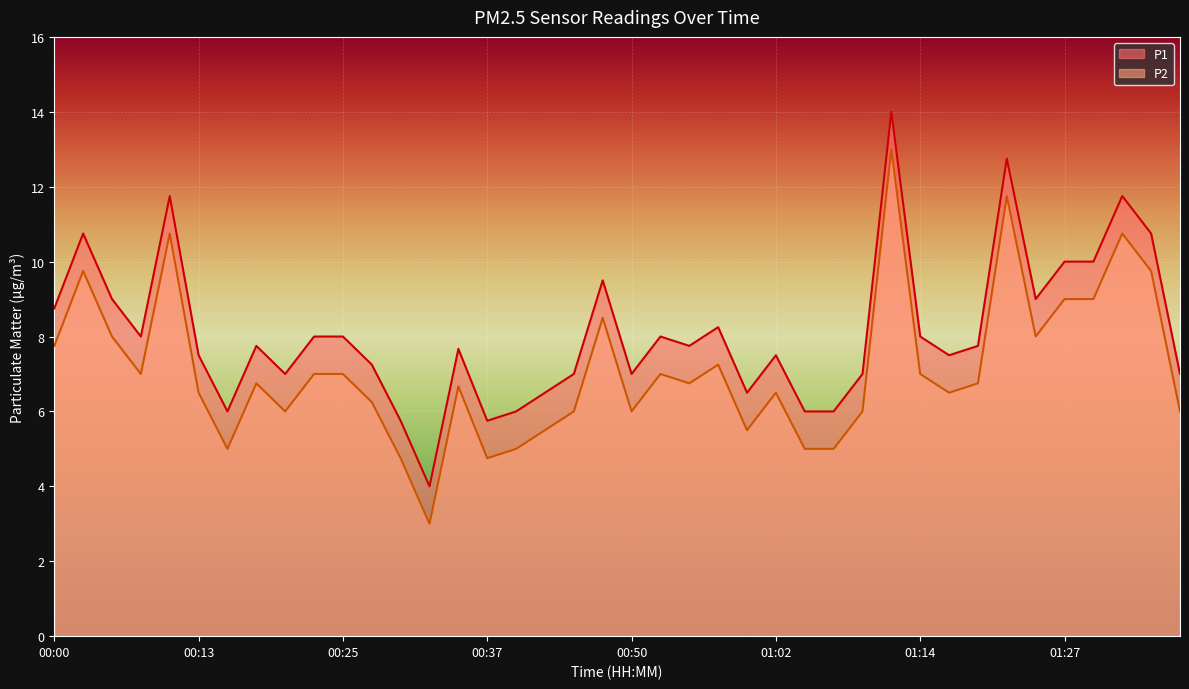

Where is P2 nearest to the value 8?

00:05